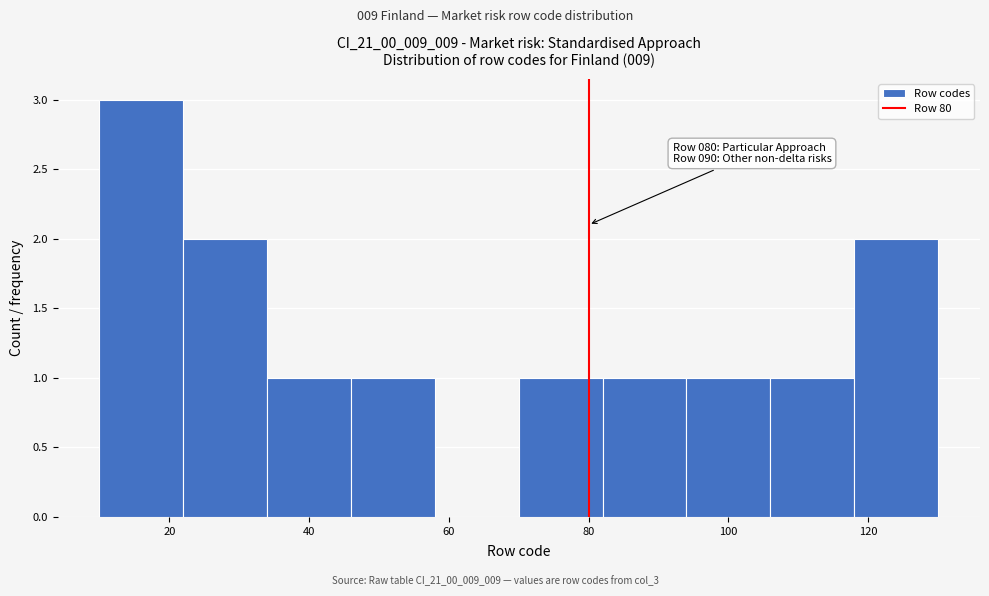

Which range on the x-axis has the tallest bar?

10 to 22